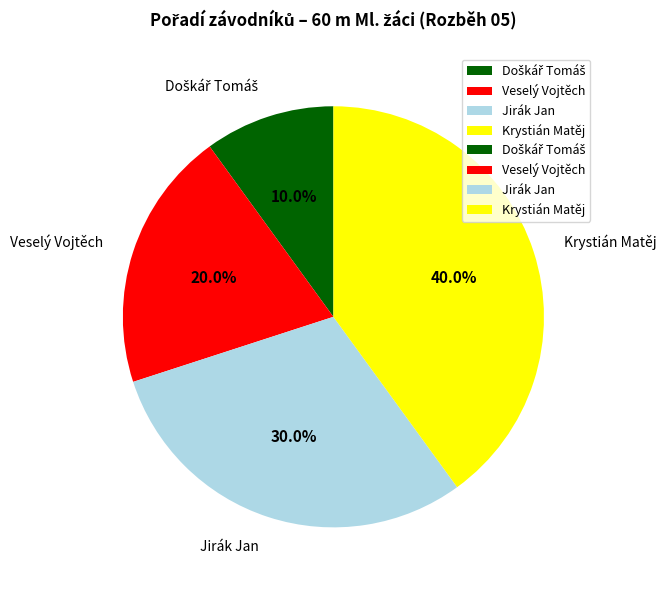

To the nearest percent, what portion does Krystián Matěj represent?

40%